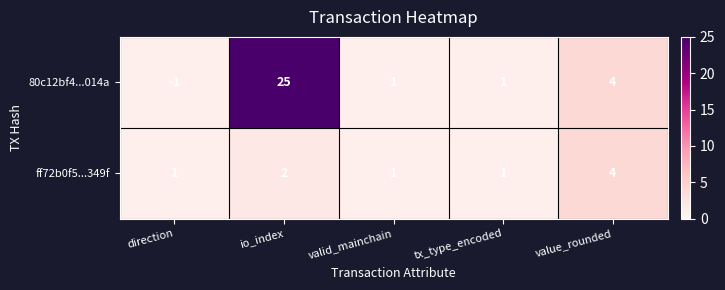

Which label corresponds to the largest value in the chart?

io_index